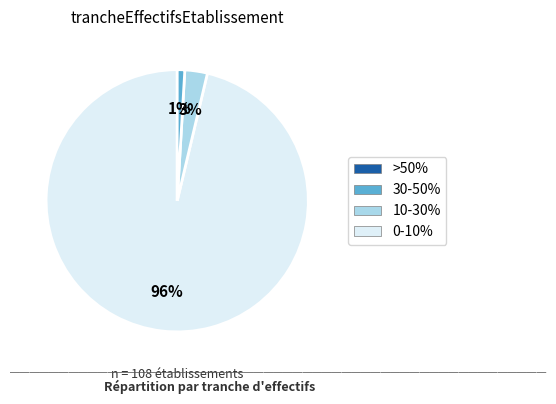

Is there a majority slice in this chart?

Yes